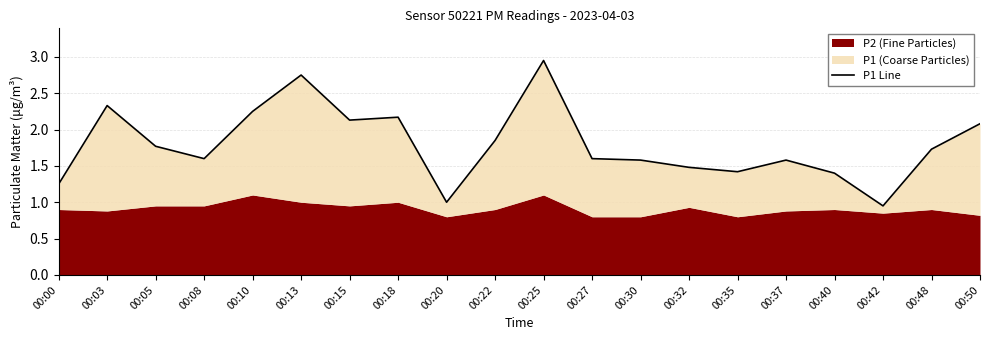

Approximately how many times larger is the value at 00:50 compared to 00:08?

1.3